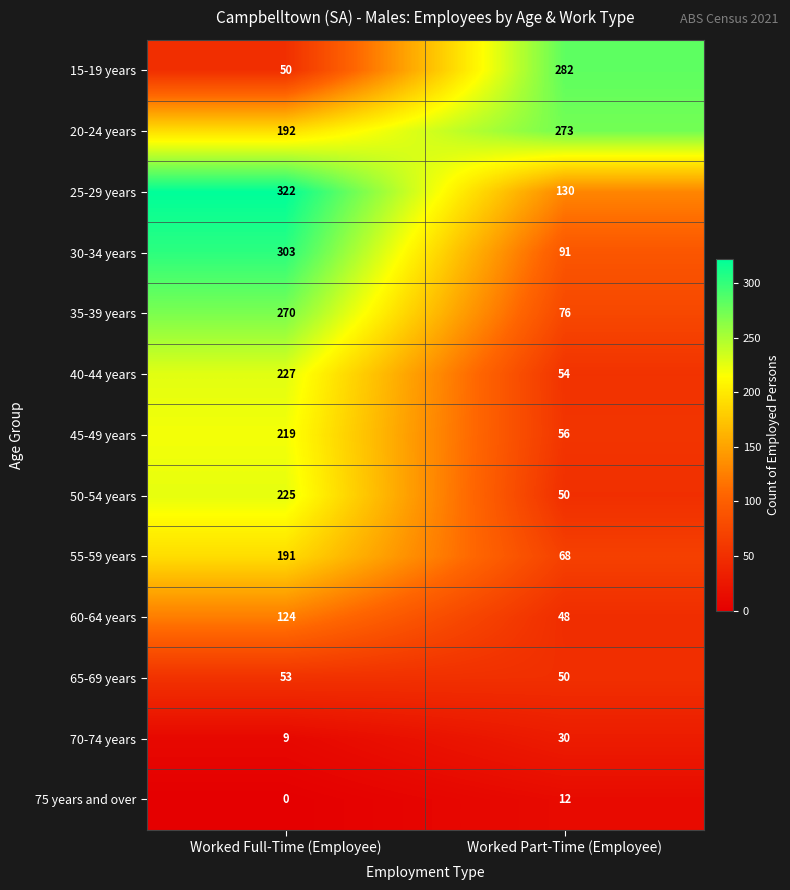

How many data points does each series have?

2